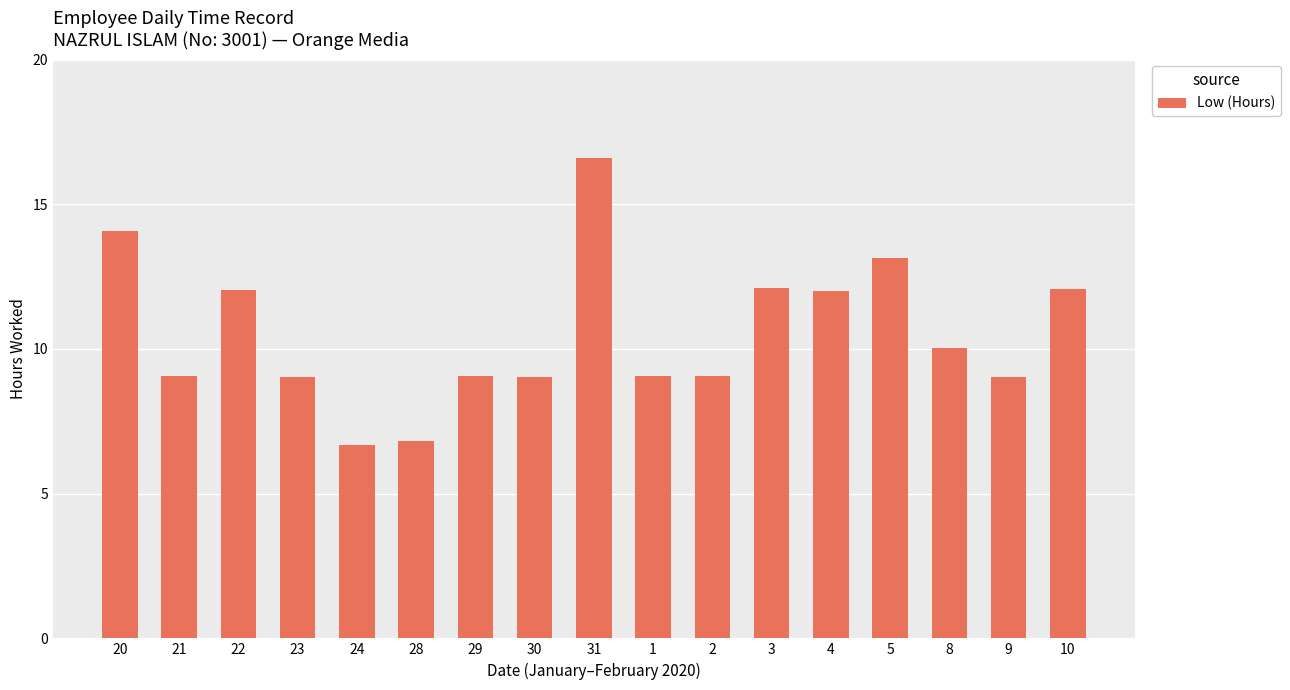

What is the label of the 6th bar from the left?

28